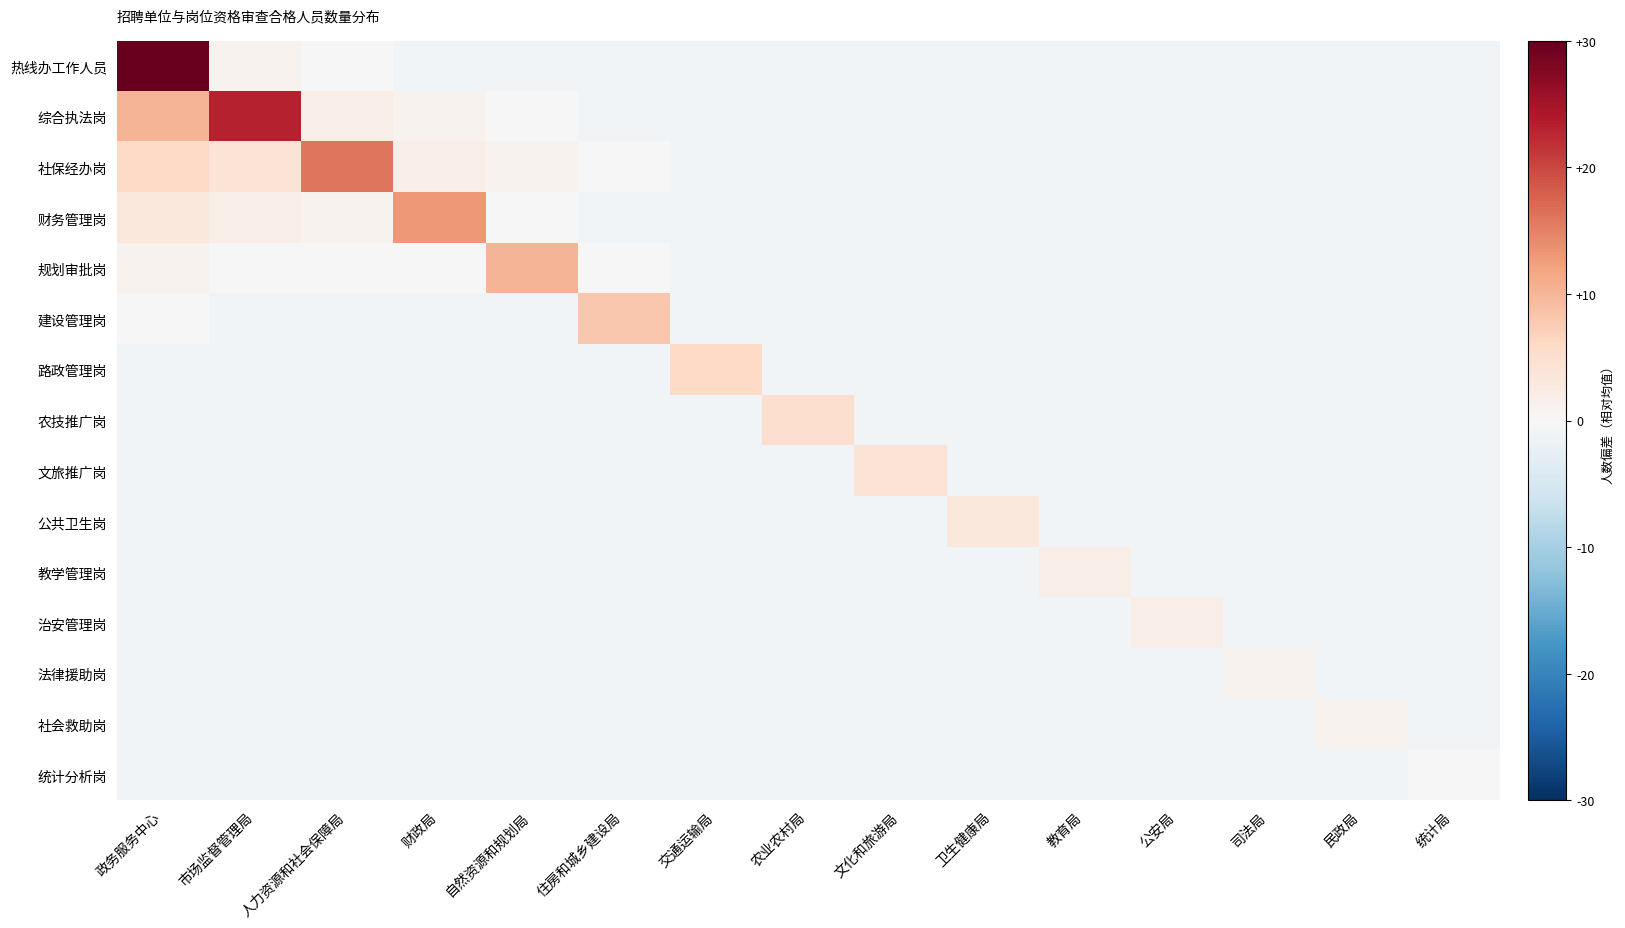

Reading left to right, what are all the values shown in this chart?

热线办工作人员: 政务服务中心=43.1	市场监督管理局=1.1	人力资源和社会保障局=0.1	财政局=-0.9	自然资源和规划局=-0.9	住房和城乡建设局=-0.9	交通运输局=-0.9	农业农村局=-0.9	文化和旅游局=-0.9	卫生健康局=-0.9	教育局=-0.9	公安局=-0.9	司法局=-0.9	民政局=-0.9	统计局=-0.9
综合执法岗: 政务服务中心=10.1	市场监督管理局=23.1	人力资源和社会保障局=2.1	财政局=1.1	自然资源和规划局=0.1	住房和城乡建设局=-0.9	交通运输局=-0.9	农业农村局=-0.9	文化和旅游局=-0.9	卫生健康局=-0.9	教育局=-0.9	公安局=-0.9	司法局=-0.9	民政局=-0.9	统计局=-0.9
社保经办岗: 政务服务中心=6.1	市场监督管理局=4.1	人力资源和社会保障局=16.1	财政局=2.1	自然资源和规划局=1.1	住房和城乡建设局=0.1	交通运输局=-0.9	农业农村局=-0.9	文化和旅游局=-0.9	卫生健康局=-0.9	教育局=-0.9	公安局=-0.9	司法局=-0.9	民政局=-0.9	统计局=-0.9
财务管理岗: 政务服务中心=3.1	市场监督管理局=2.1	人力资源和社会保障局=1.1	财政局=13.1	自然资源和规划局=0.1	住房和城乡建设局=-0.9	交通运输局=-0.9	农业农村局=-0.9	文化和旅游局=-0.9	卫生健康局=-0.9	教育局=-0.9	公安局=-0.9	司法局=-0.9	民政局=-0.9	统计局=-0.9
规划审批岗: 政务服务中心=1.1	市场监督管理局=0.1	人力资源和社会保障局=0.1	财政局=0.1	自然资源和规划局=10.1	住房和城乡建设局=0.1	交通运输局=-0.9	农业农村局=-0.9	文化和旅游局=-0.9	卫生健康局=-0.9	教育局=-0.9	公安局=-0.9	司法局=-0.9	民政局=-0.9	统计局=-0.9
建设管理岗: 政务服务中心=0.1	市场监督管理局=-0.9	人力资源和社会保障局=-0.9	财政局=-0.9	自然资源和规划局=-0.9	住房和城乡建设局=8.1	交通运输局=-0.9	农业农村局=-0.9	文化和旅游局=-0.9	卫生健康局=-0.9	教育局=-0.9	公安局=-0.9	司法局=-0.9	民政局=-0.9	统计局=-0.9
路政管理岗: 政务服务中心=-0.9	市场监督管理局=-0.9	人力资源和社会保障局=-0.9	财政局=-0.9	自然资源和规划局=-0.9	住房和城乡建设局=-0.9	交通运输局=6.1	农业农村局=-0.9	文化和旅游局=-0.9	卫生健康局=-0.9	教育局=-0.9	公安局=-0.9	司法局=-0.9	民政局=-0.9	统计局=-0.9
农技推广岗: 政务服务中心=-0.9	市场监督管理局=-0.9	人力资源和社会保障局=-0.9	财政局=-0.9	自然资源和规划局=-0.9	住房和城乡建设局=-0.9	交通运输局=-0.9	农业农村局=5.1	文化和旅游局=-0.9	卫生健康局=-0.9	教育局=-0.9	公安局=-0.9	司法局=-0.9	民政局=-0.9	统计局=-0.9
文旅推广岗: 政务服务中心=-0.9	市场监督管理局=-0.9	人力资源和社会保障局=-0.9	财政局=-0.9	自然资源和规划局=-0.9	住房和城乡建设局=-0.9	交通运输局=-0.9	农业农村局=-0.9	文化和旅游局=4.1	卫生健康局=-0.9	教育局=-0.9	公安局=-0.9	司法局=-0.9	民政局=-0.9	统计局=-0.9
公共卫生岗: 政务服务中心=-0.9	市场监督管理局=-0.9	人力资源和社会保障局=-0.9	财政局=-0.9	自然资源和规划局=-0.9	住房和城乡建设局=-0.9	交通运输局=-0.9	农业农村局=-0.9	文化和旅游局=-0.9	卫生健康局=3.1	教育局=-0.9	公安局=-0.9	司法局=-0.9	民政局=-0.9	统计局=-0.9
教学管理岗: 政务服务中心=-0.9	市场监督管理局=-0.9	人力资源和社会保障局=-0.9	财政局=-0.9	自然资源和规划局=-0.9	住房和城乡建设局=-0.9	交通运输局=-0.9	农业农村局=-0.9	文化和旅游局=-0.9	卫生健康局=-0.9	教育局=2.1	公安局=-0.9	司法局=-0.9	民政局=-0.9	统计局=-0.9
治安管理岗: 政务服务中心=-0.9	市场监督管理局=-0.9	人力资源和社会保障局=-0.9	财政局=-0.9	自然资源和规划局=-0.9	住房和城乡建设局=-0.9	交通运输局=-0.9	农业农村局=-0.9	文化和旅游局=-0.9	卫生健康局=-0.9	教育局=-0.9	公安局=2.1	司法局=-0.9	民政局=-0.9	统计局=-0.9
法律援助岗: 政务服务中心=-0.9	市场监督管理局=-0.9	人力资源和社会保障局=-0.9	财政局=-0.9	自然资源和规划局=-0.9	住房和城乡建设局=-0.9	交通运输局=-0.9	农业农村局=-0.9	文化和旅游局=-0.9	卫生健康局=-0.9	教育局=-0.9	公安局=-0.9	司法局=1.1	民政局=-0.9	统计局=-0.9
社会救助岗: 政务服务中心=-0.9	市场监督管理局=-0.9	人力资源和社会保障局=-0.9	财政局=-0.9	自然资源和规划局=-0.9	住房和城乡建设局=-0.9	交通运输局=-0.9	农业农村局=-0.9	文化和旅游局=-0.9	卫生健康局=-0.9	教育局=-0.9	公安局=-0.9	司法局=-0.9	民政局=1.1	统计局=-0.9
统计分析岗: 政务服务中心=-0.9	市场监督管理局=-0.9	人力资源和社会保障局=-0.9	财政局=-0.9	自然资源和规划局=-0.9	住房和城乡建设局=-0.9	交通运输局=-0.9	农业农村局=-0.9	文化和旅游局=-0.9	卫生健康局=-0.9	教育局=-0.9	公安局=-0.9	司法局=-0.9	民政局=-0.9	统计局=0.1